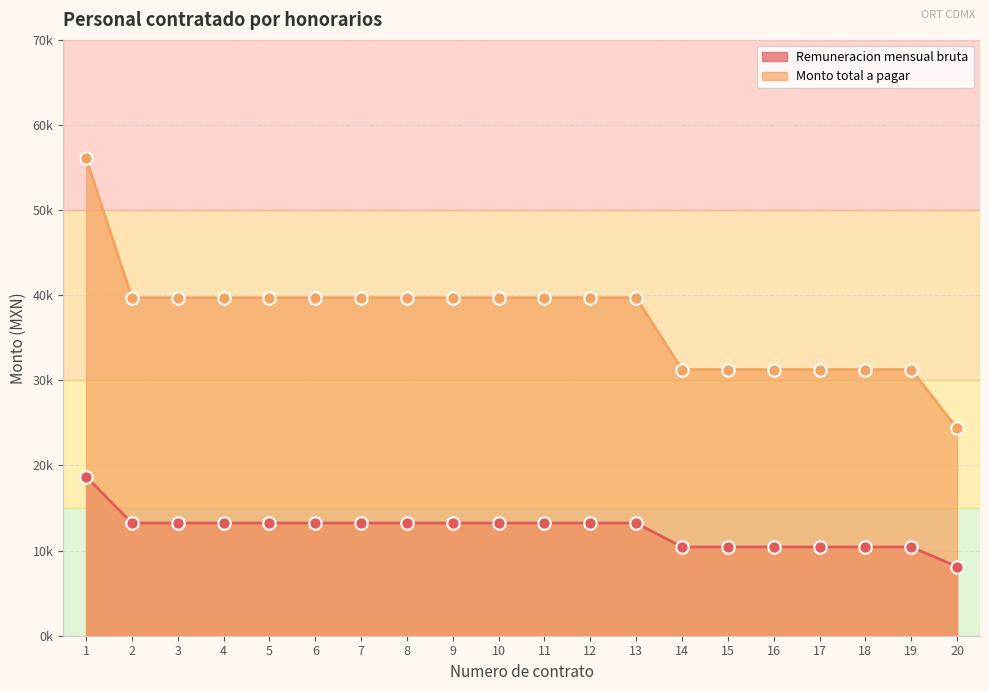

Is the value of Monto total a pagar at 7 greater than the value of Remuneracion mensual bruta at 7?

Yes